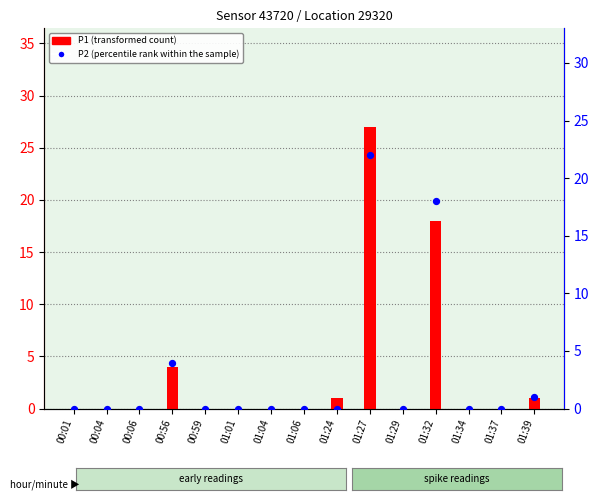

At which category is the sum across all series the highest?

01:27